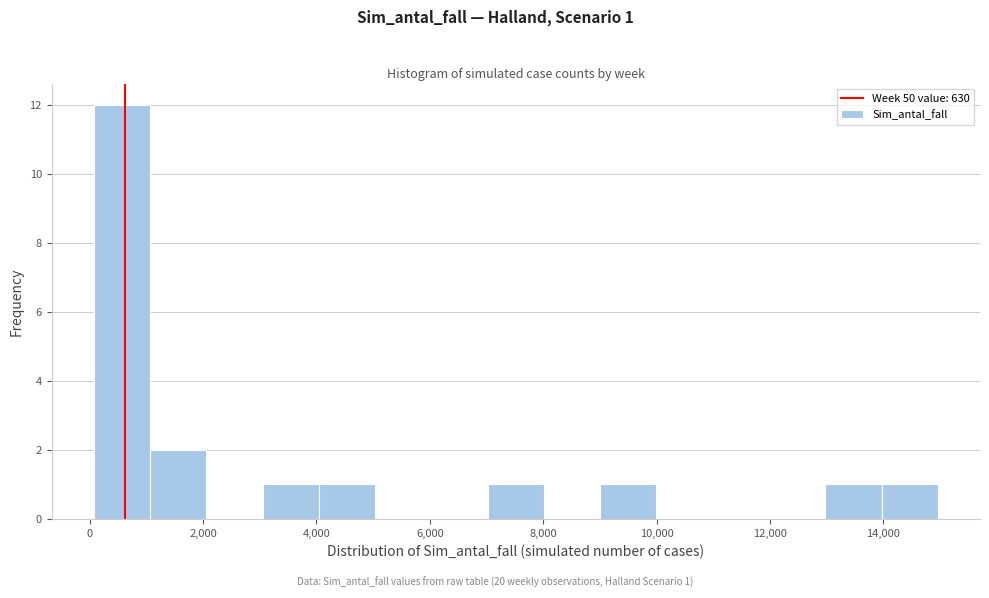

Which range on the x-axis has the tallest bar?

0 to 1000